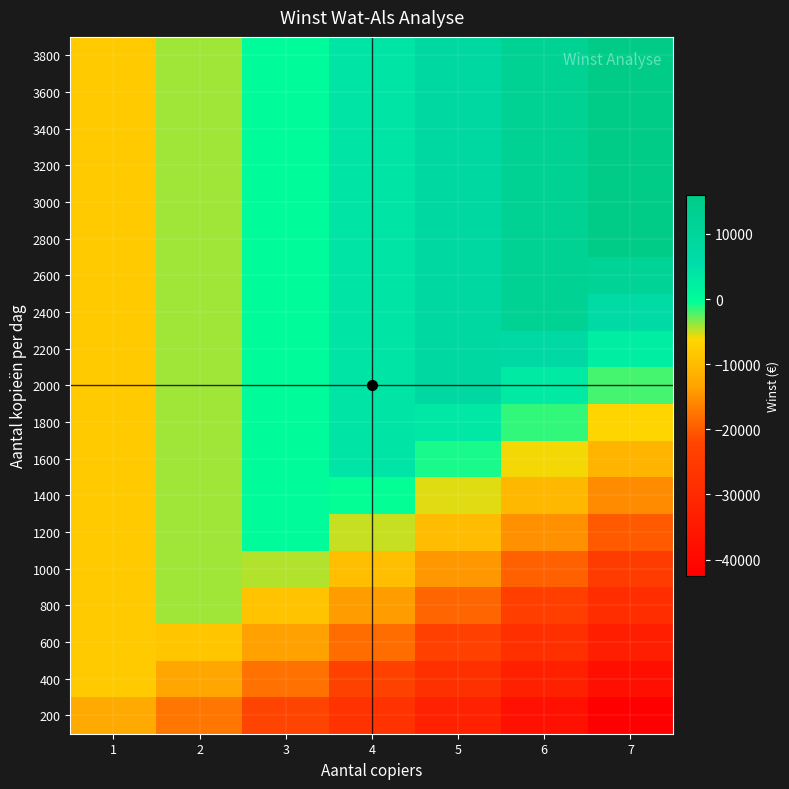

Count the number of categories in the chart.

7